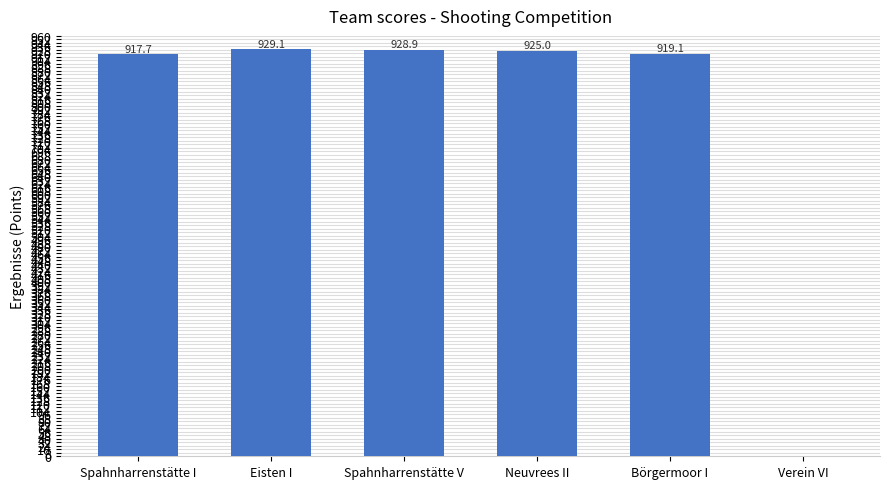

Which label corresponds to the largest value in the chart?

Eisten I